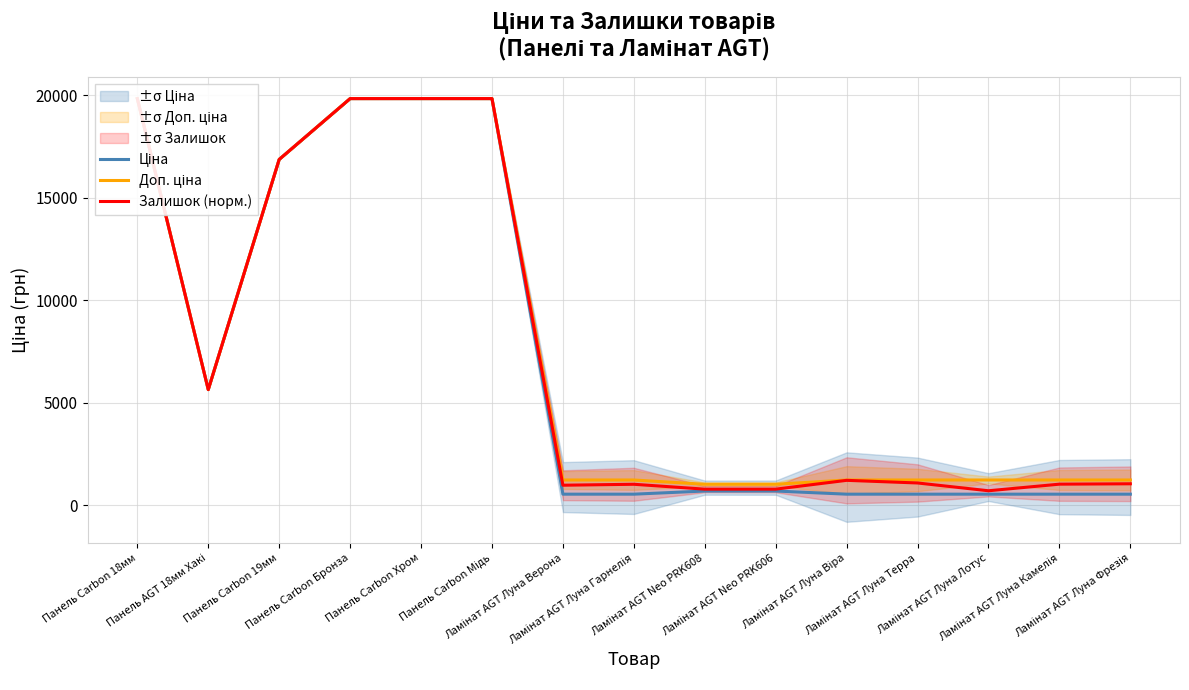

At how many categories does at least one series exceed 17239?

4